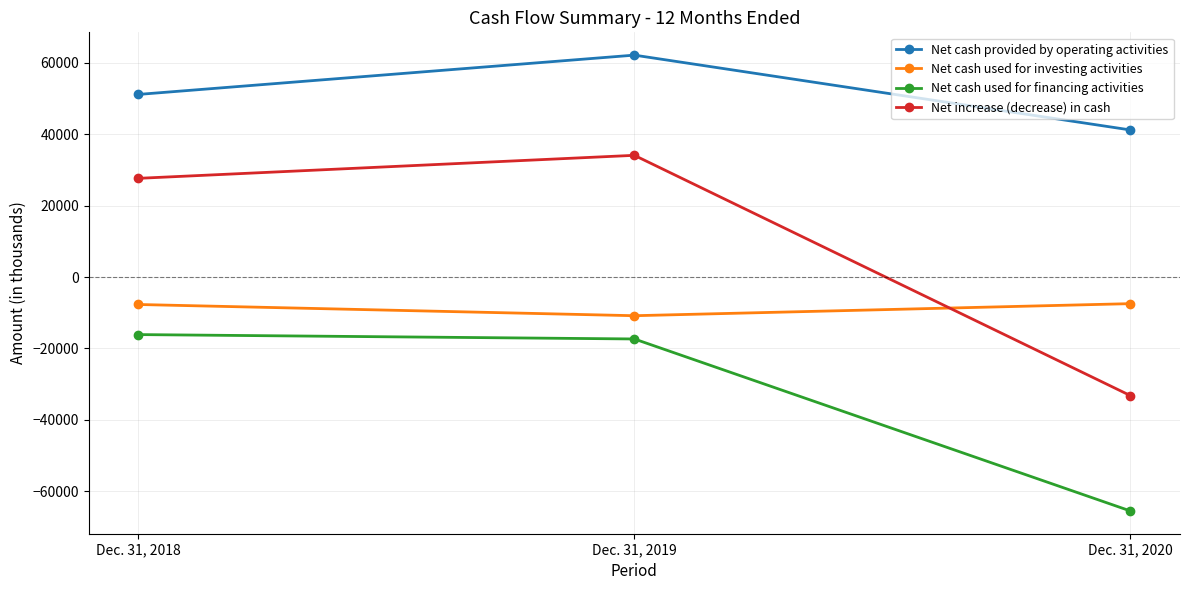

At which category does the chart reach its minimum across all series?

Dec. 31, 2020